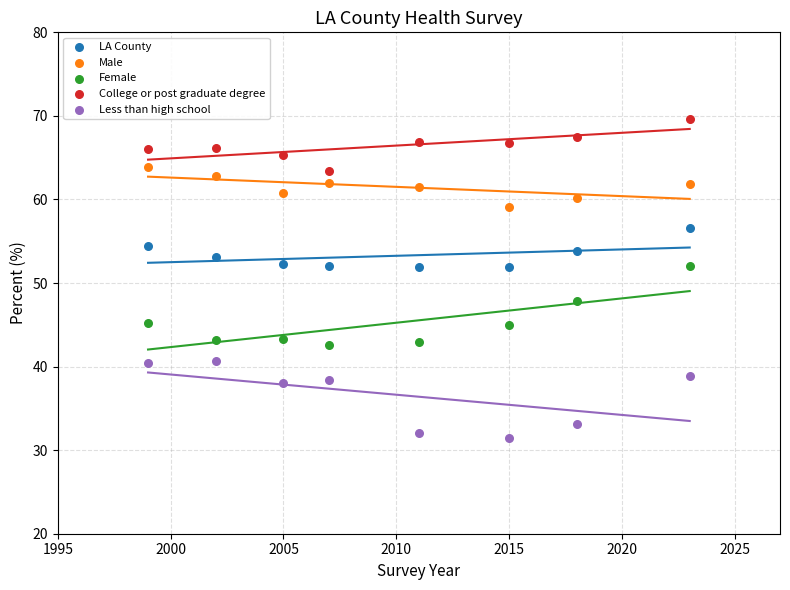

Across all data points, what is the range of Y values (max minus min)?

38.1